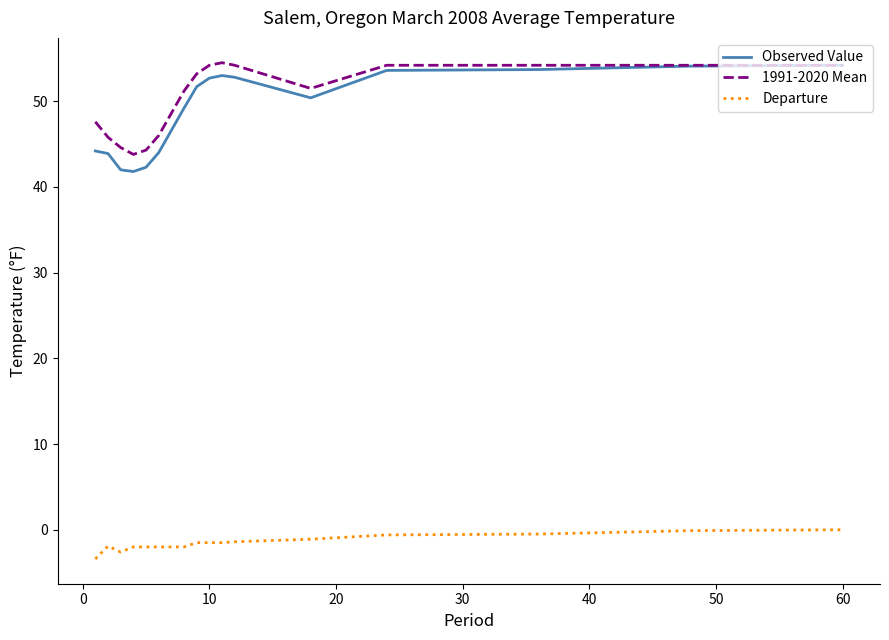

What are all the series names shown in the legend?

Observed Value, 1991-2020 Mean, Departure